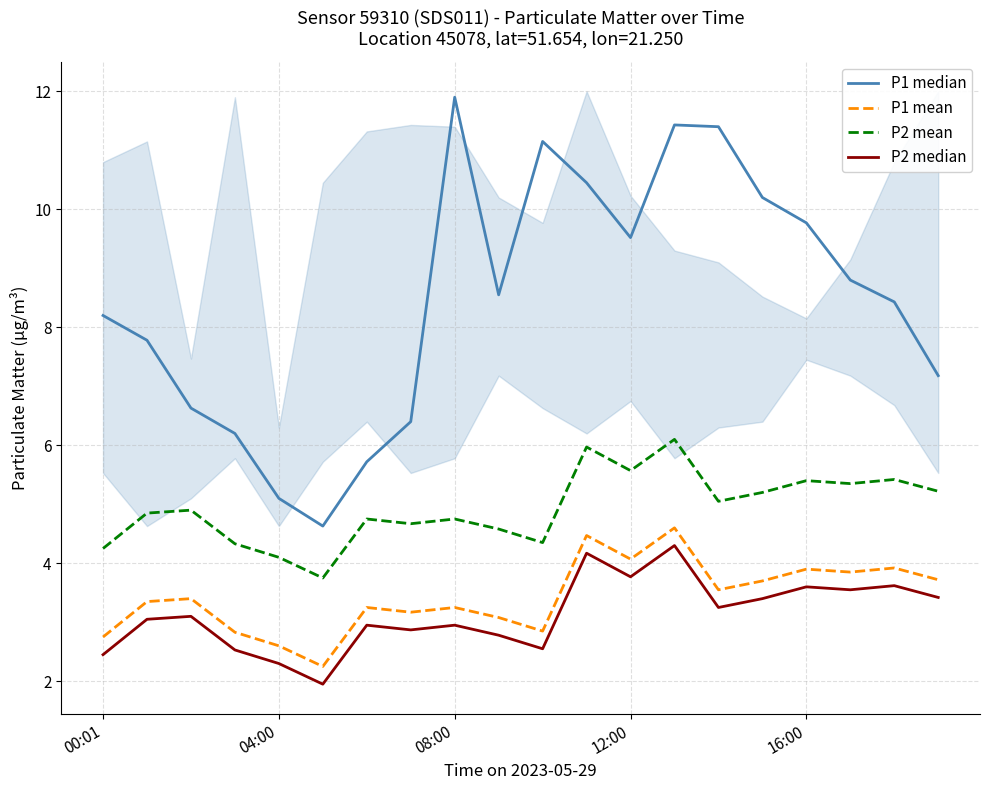

True or false: P2 mean and P1 mean cross at least once.

False